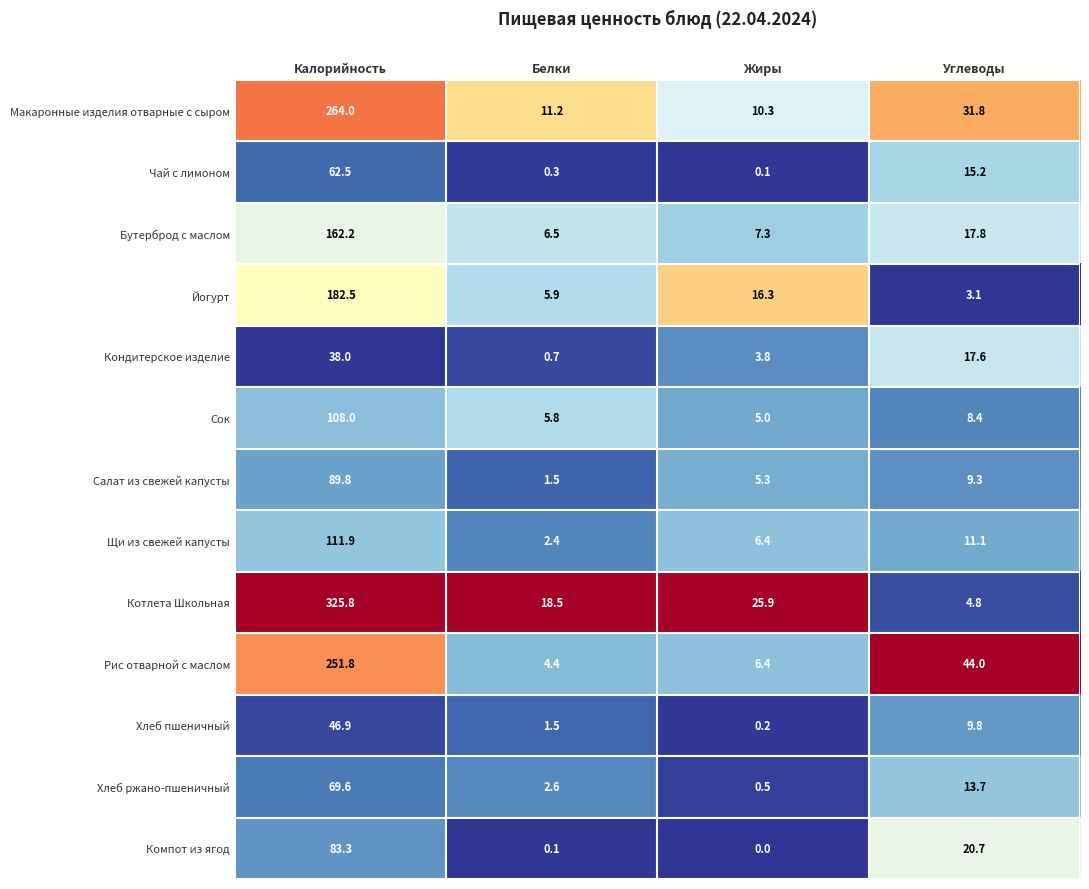

What is the difference between the maximum and minimum values in the Рис отварной с маслом series?

247.4